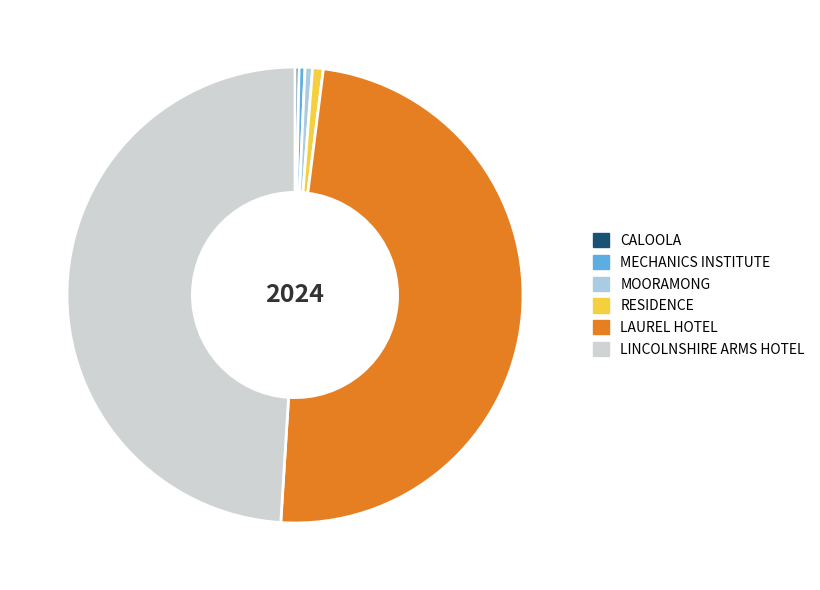

Is it true that LAUREL HOTEL is 49% of the pie?

True